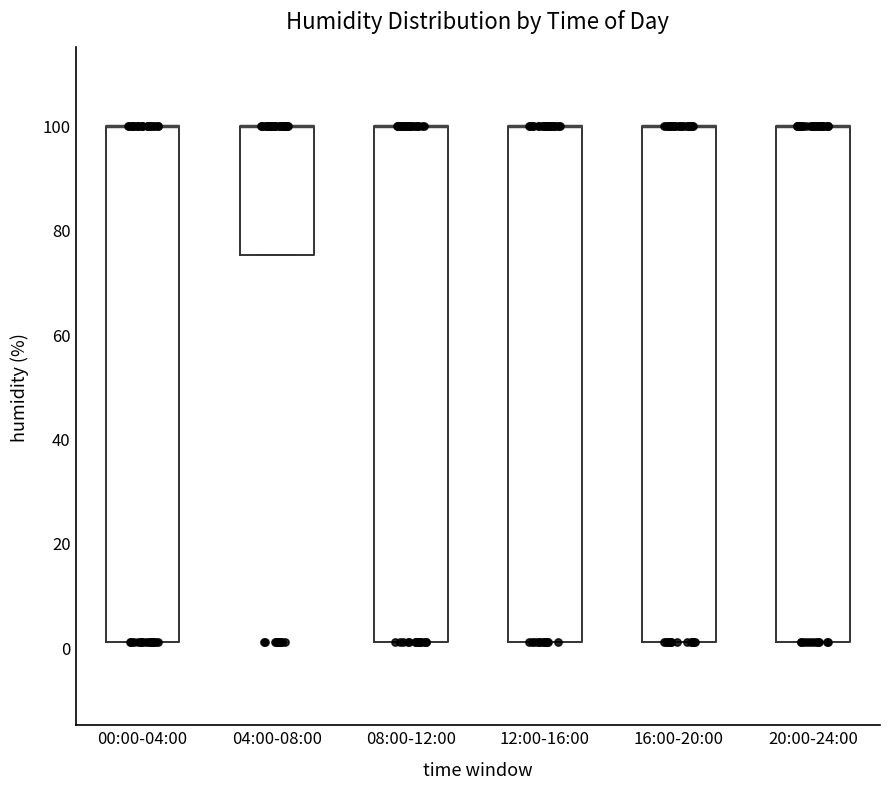

Where is the upper edge of the box for 16:00-20:00 on the y-axis? The values are not printed on the chart, so give them approximately, as read against the axis.

100